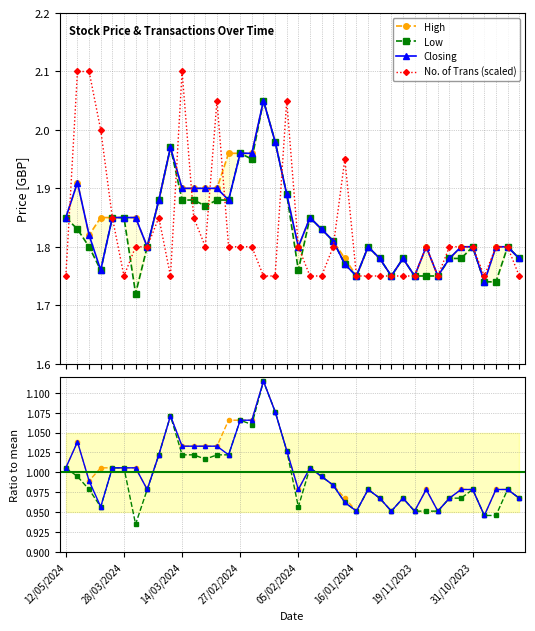

True or false: Low has more than 1 interior local peaks.

True